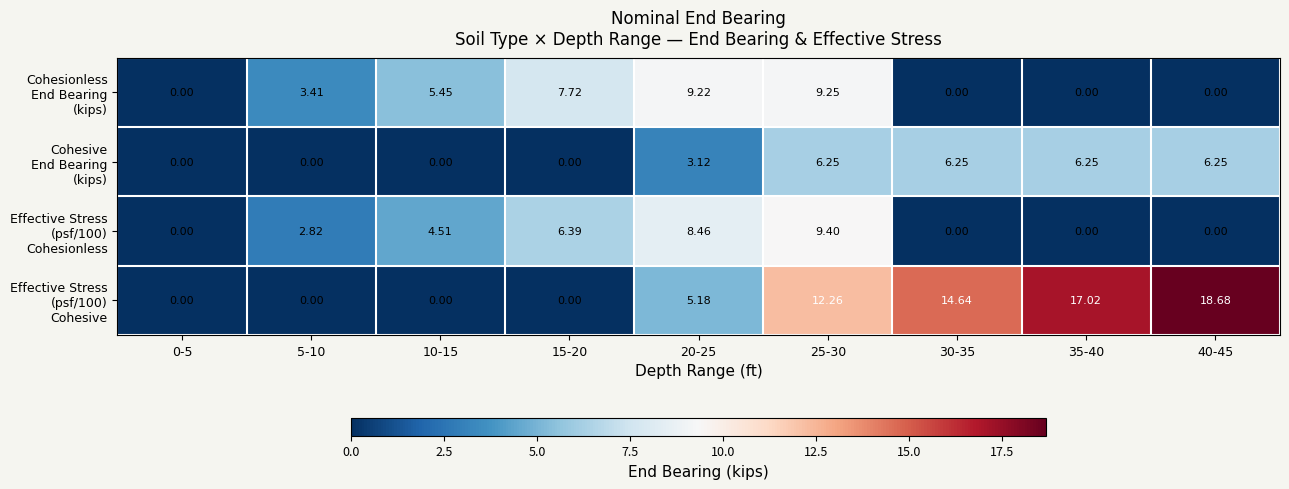

List the series in order of their peak value, lowest first.

Cohesive End Bearing (kips), Cohesionless End Bearing (kips), Effective Stress (psf/100) Cohesionless, Effective Stress (psf/100) Cohesive